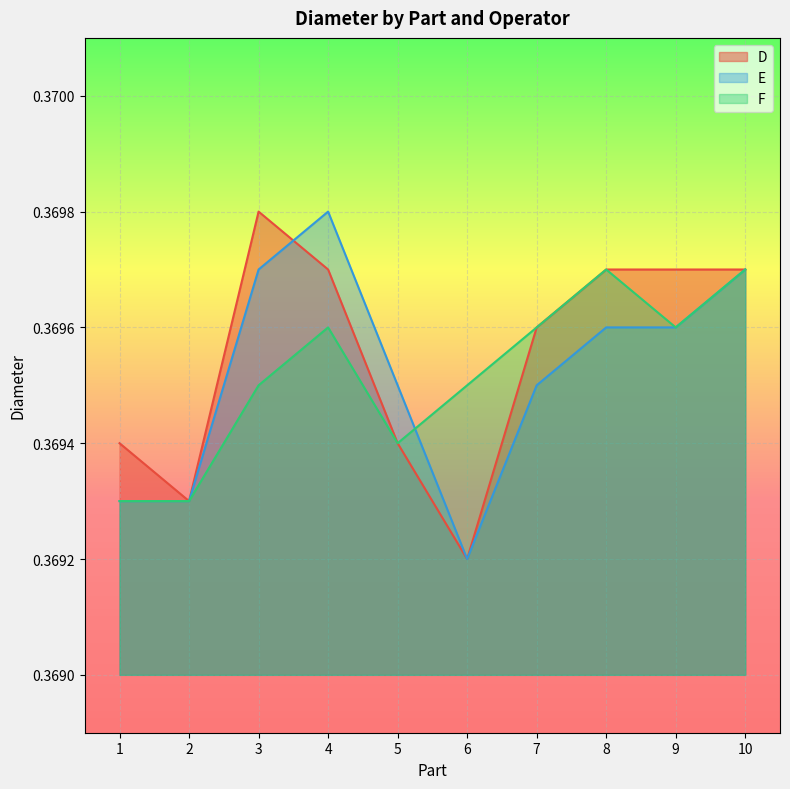

The value of E at 10 is 0.5. True or false?

False